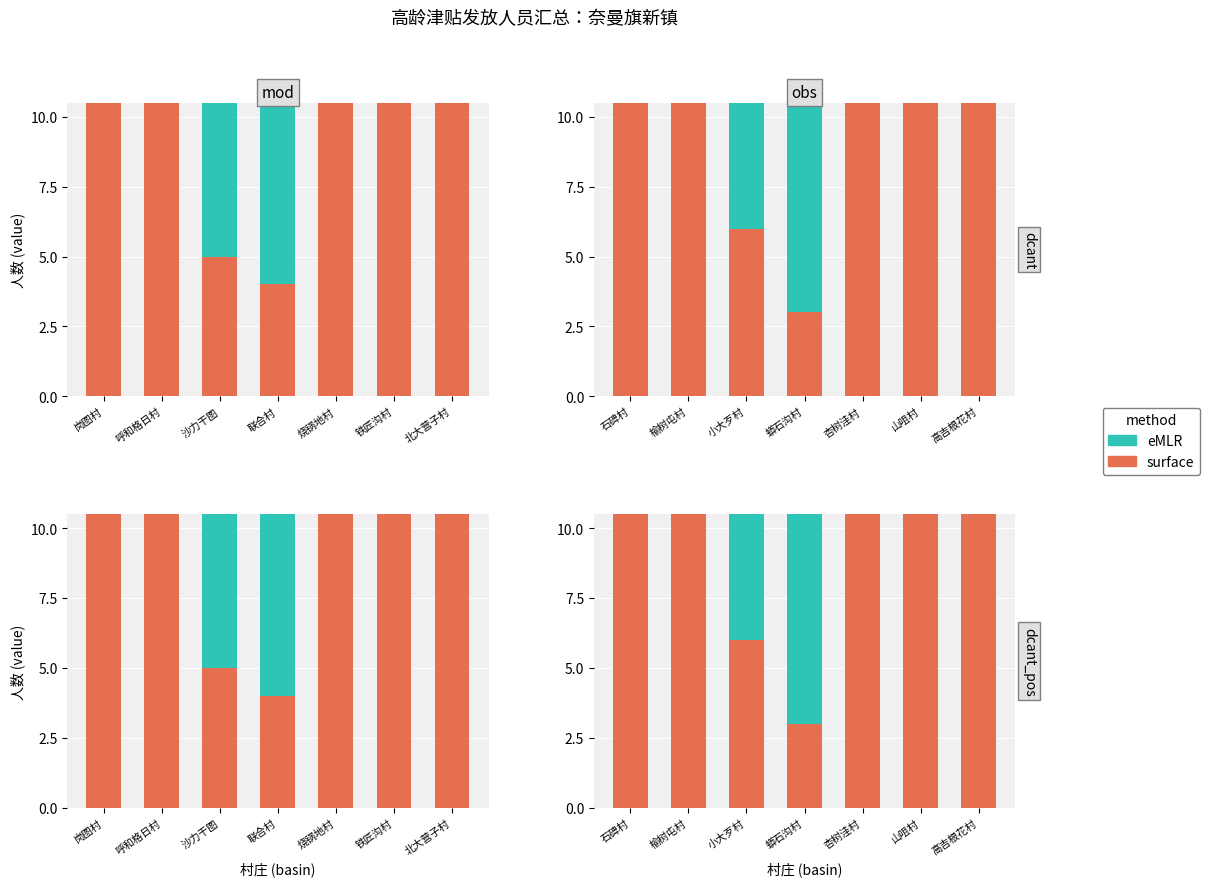

Reading left to right, extract all data points from this chart.

surface: 15	18	6	3	18	20	15
eMLR: 45	50	15	10	50	58	80